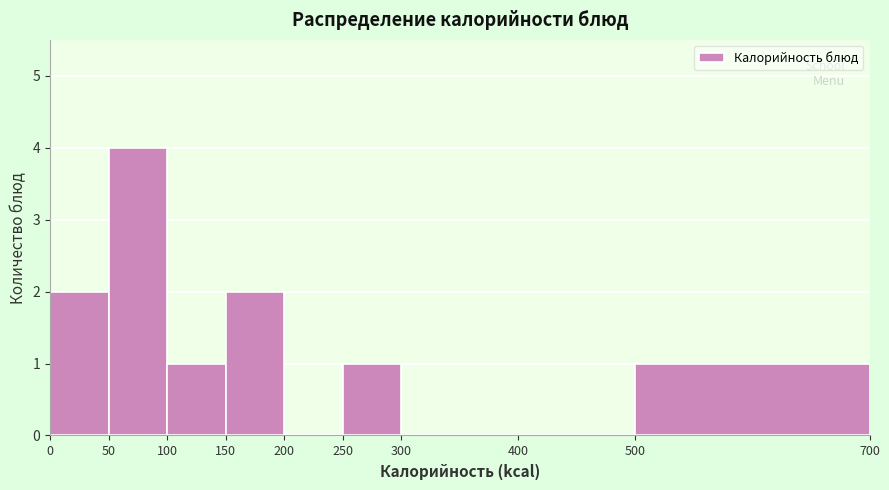

Reading left to right, transcribe this chart: for each bar, give the range it covers on the x-axis and its height. The values are not printed on the chart, so give them approximately, as read against the axis.

0 to 50: 2
50 to 100: 4
100 to 150: 1
150 to 200: 2
200 to 250: 0
250 to 300: 1
300 to 400: 0
400 to 500: 0
500 to 700: 1